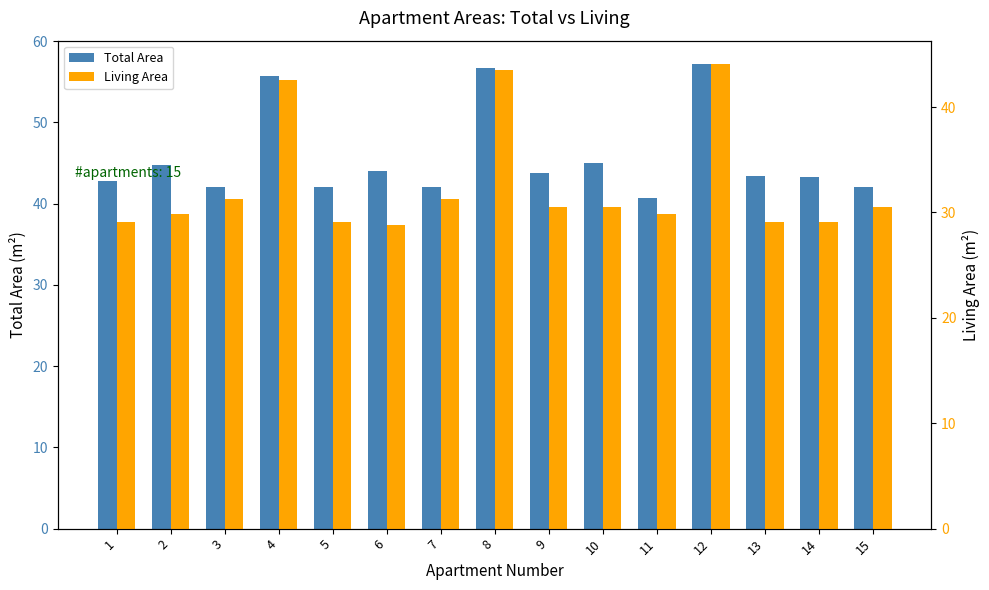

How many series are shown in this chart?

2